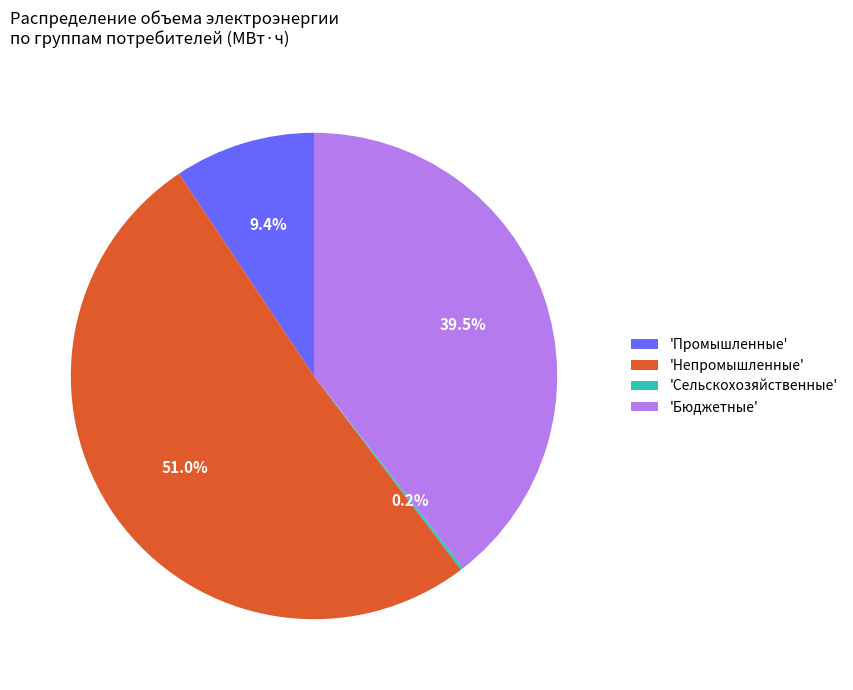

What is the largest slice in the pie chart?

'Непромышленные'